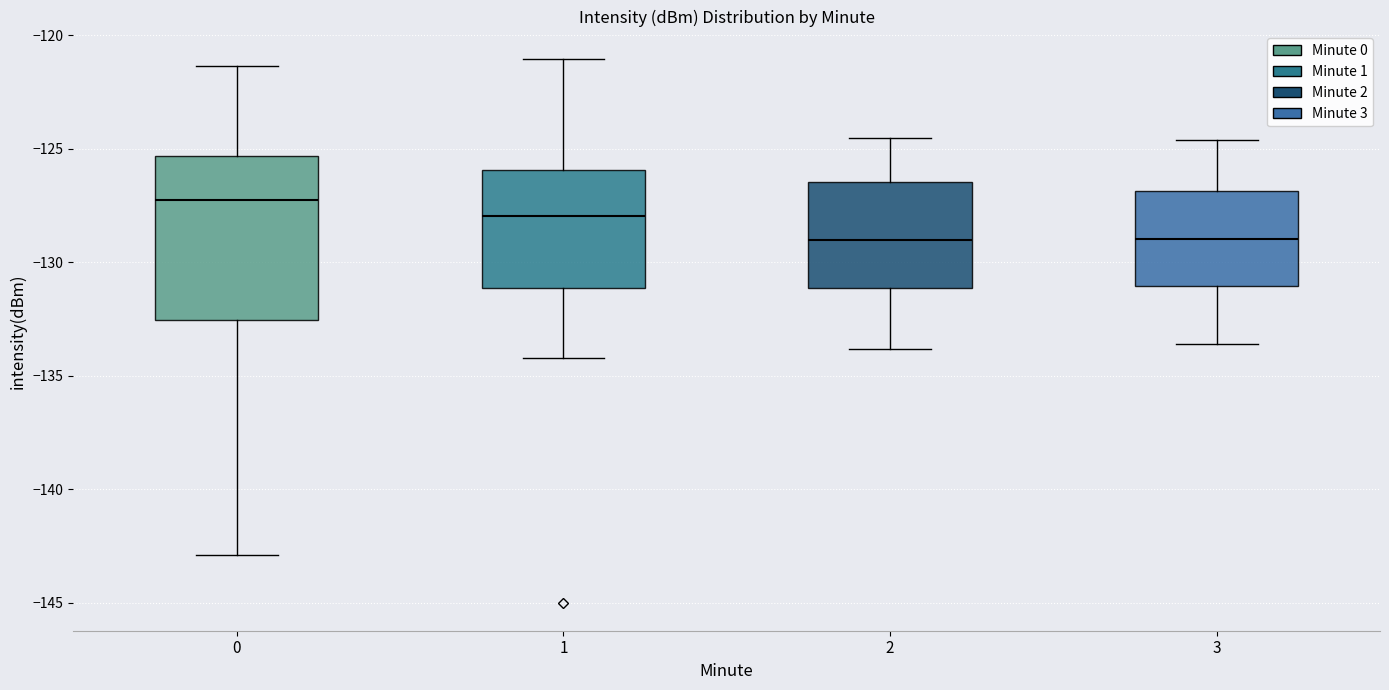

Where does the lower whisker of the box at x = 2 end on the y-axis? The values are not printed on the chart, so give them approximately, as read against the axis.

-134.0